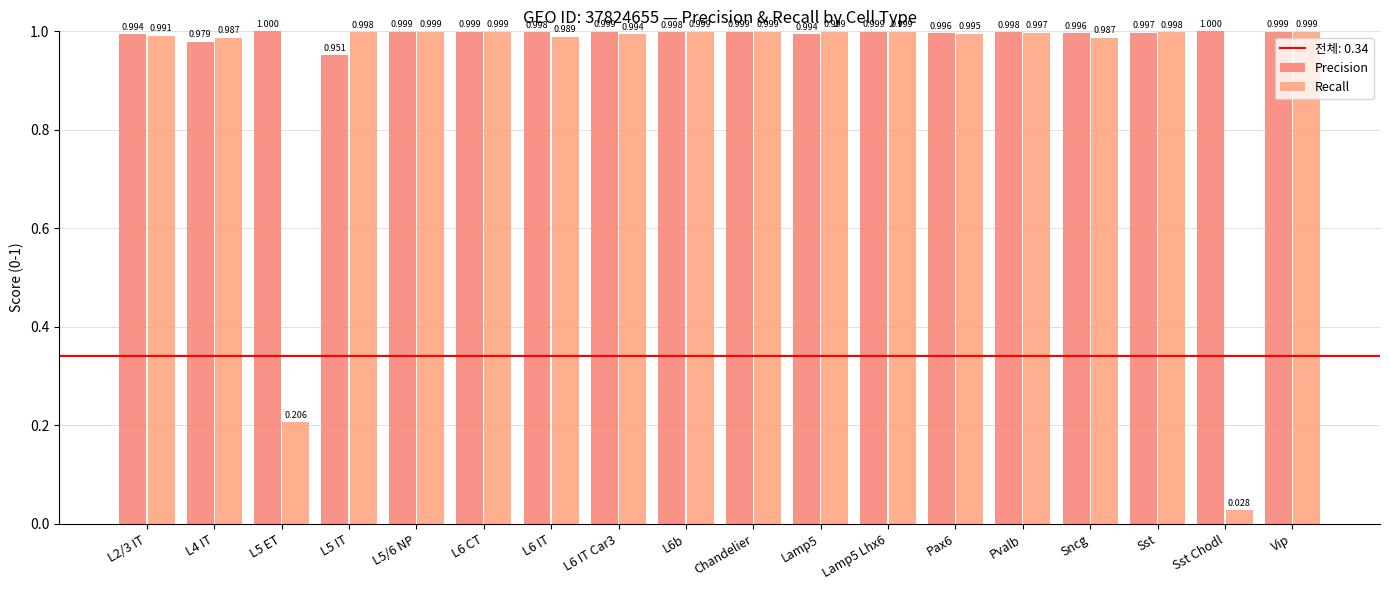

Reading left to right, extract all data points from this chart.

Precision: 1.0	1.0	1.0	1.0	1.0	1.0	1.0	1.0	1.0	1.0	1.0	1.0	1.0	1.0	1.0	1.0	1.0	1.0
Recall: 1.0	1.0	0.2	1.0	1.0	1.0	1.0	1.0	1.0	1.0	1.0	1.0	1.0	1.0	1.0	1.0	0.0	1.0